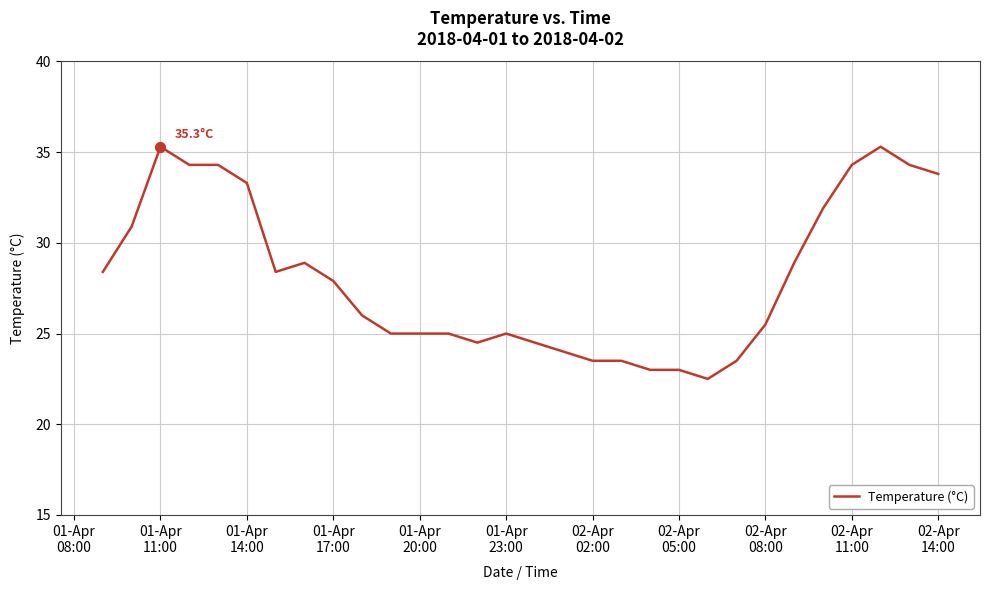

What is the minimum value shown in the chart?

22.5